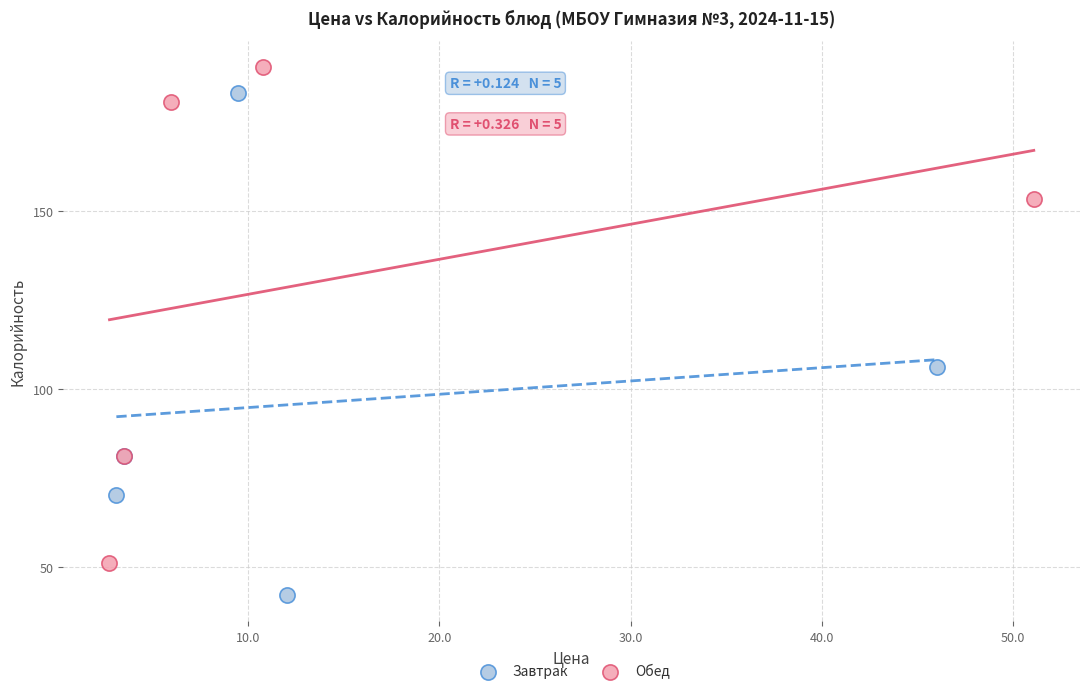

Which series reaches the maximum Y coordinate?

Обед